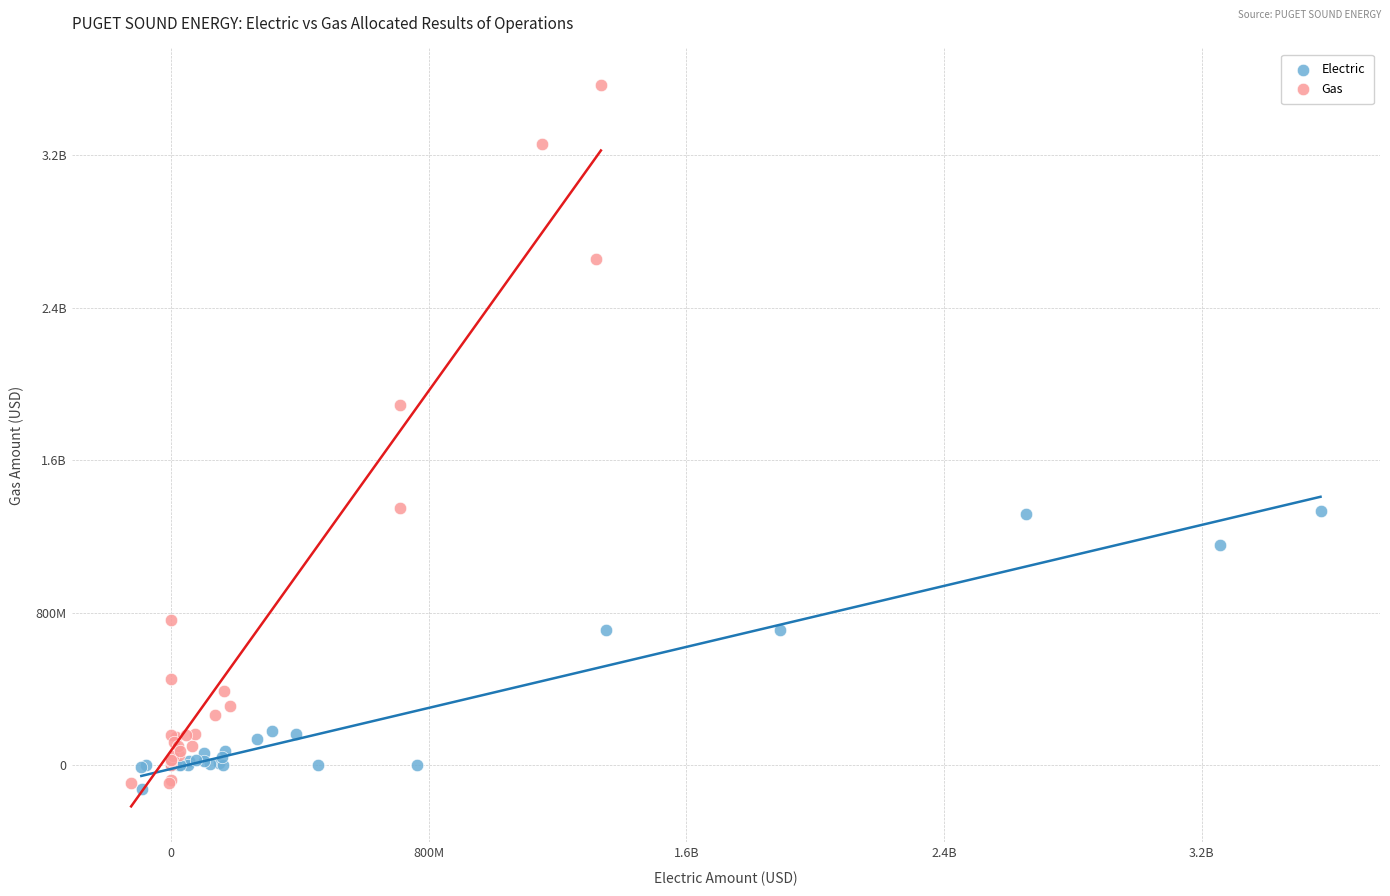

What are all the series names shown in the legend?

Electric, Gas